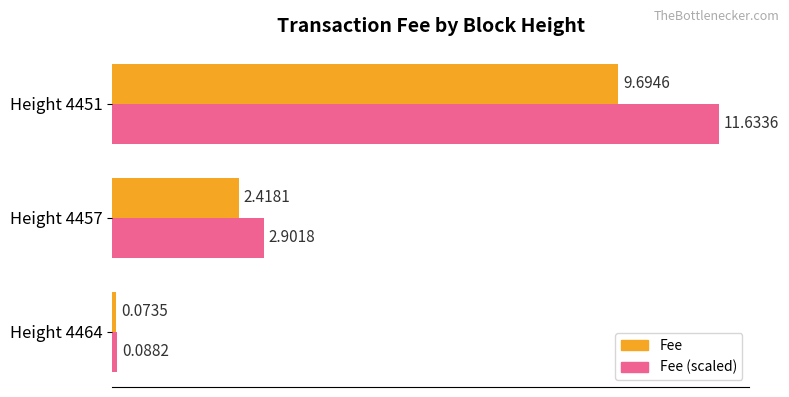

What are all the series names shown in the legend?

Fee, Fee (scaled)